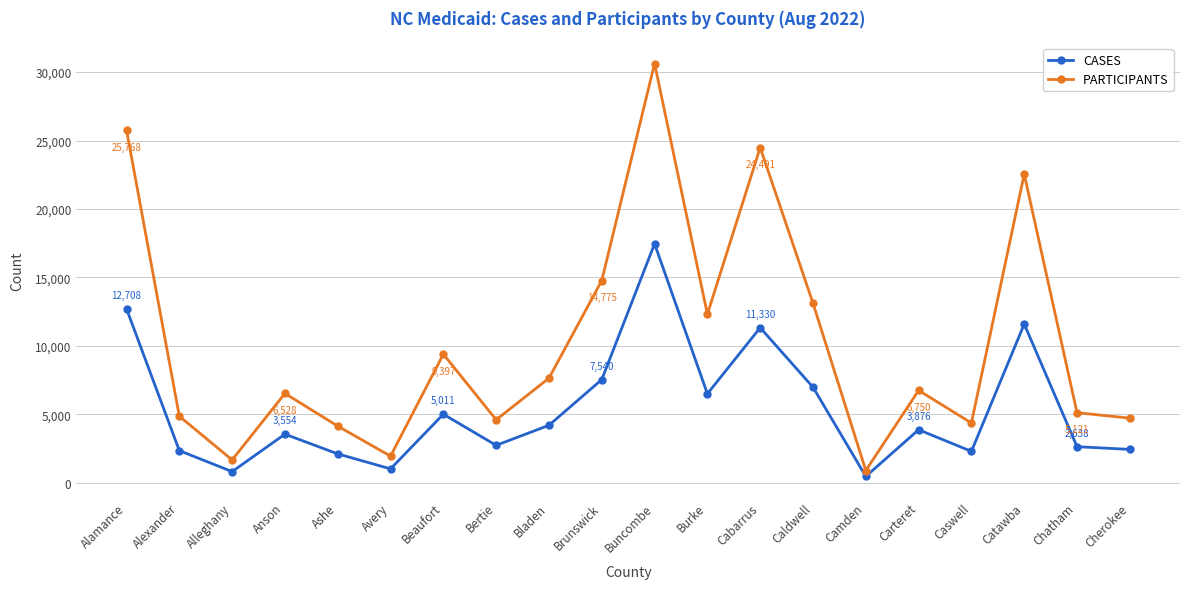

Count the number of categories in the chart.

20